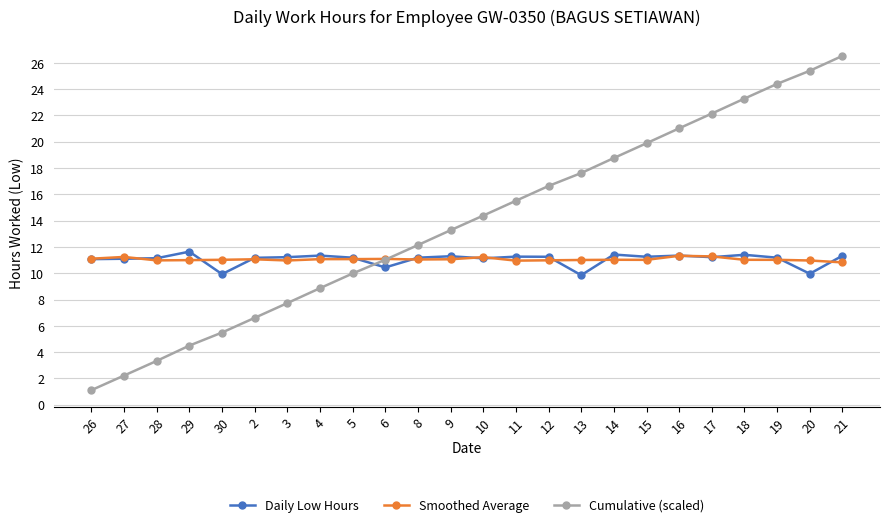

How many lines are shown in the chart?

3